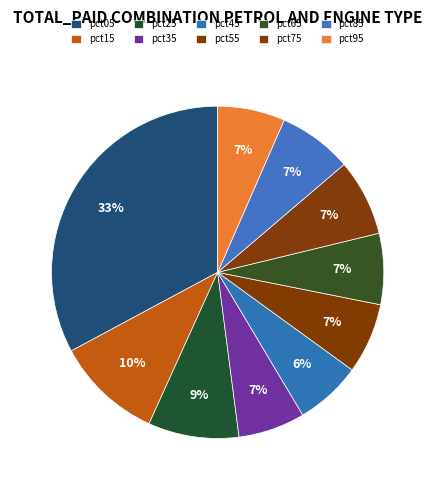

Count the number of slices in the pie.

10